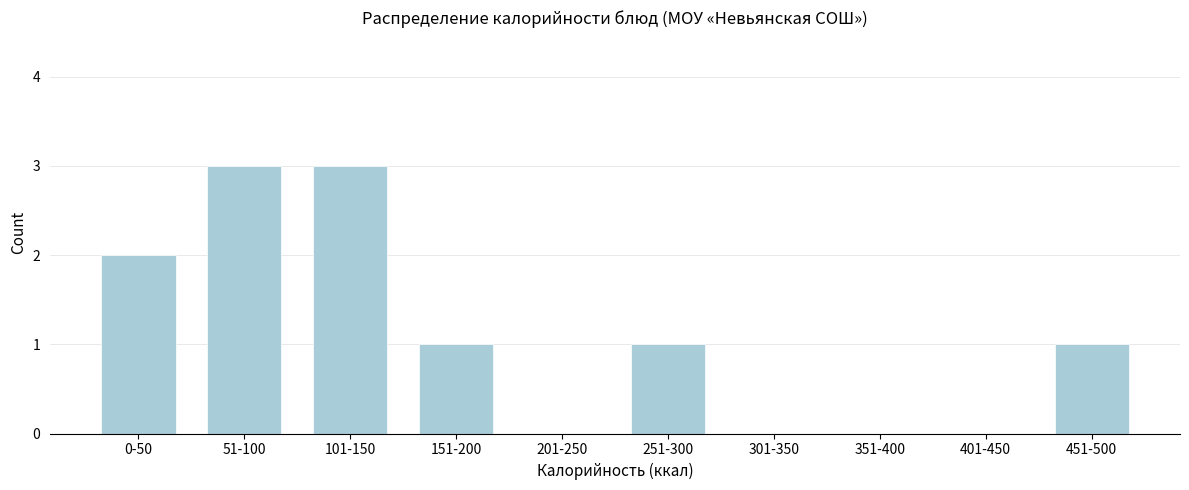

Reading right to left, list all the values displayed in this chart.

451-500=1	401-450=0	351-400=0	301-350=0	251-300=1	201-250=0	151-200=1	101-150=3	51-100=3	0-50=2